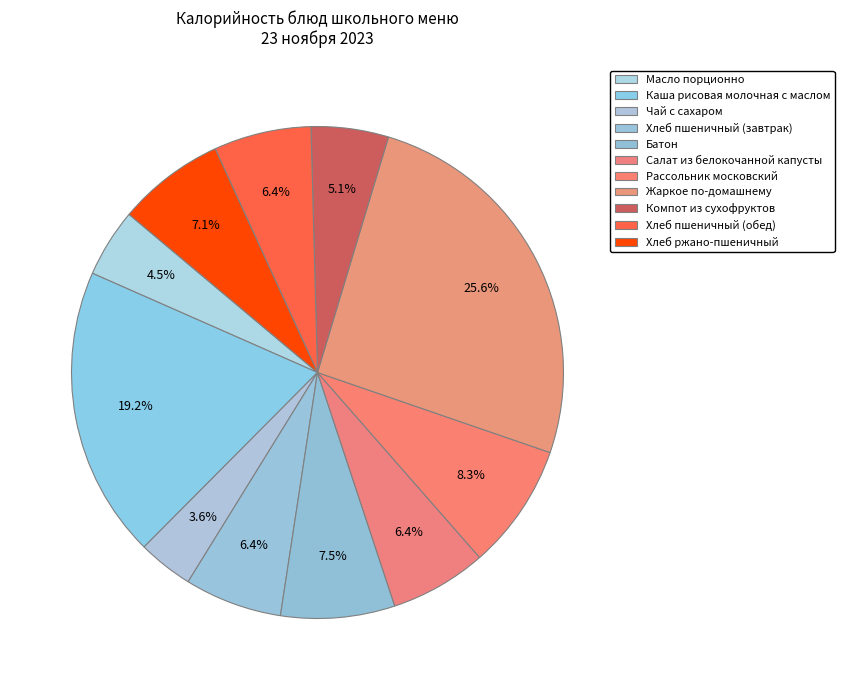

How many slices are in this pie chart?

11